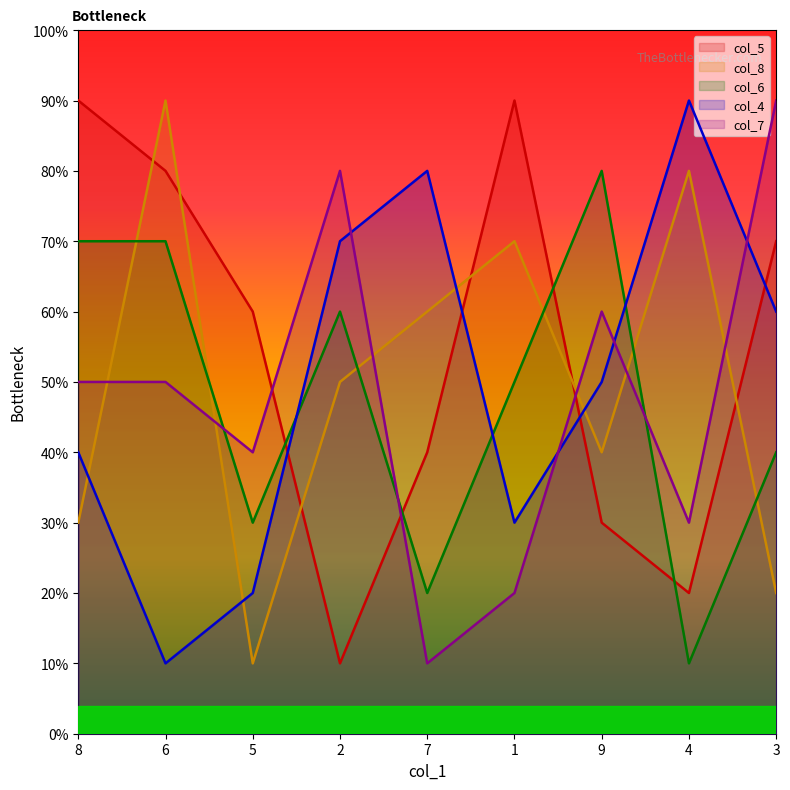

What position from the right is 9?

3